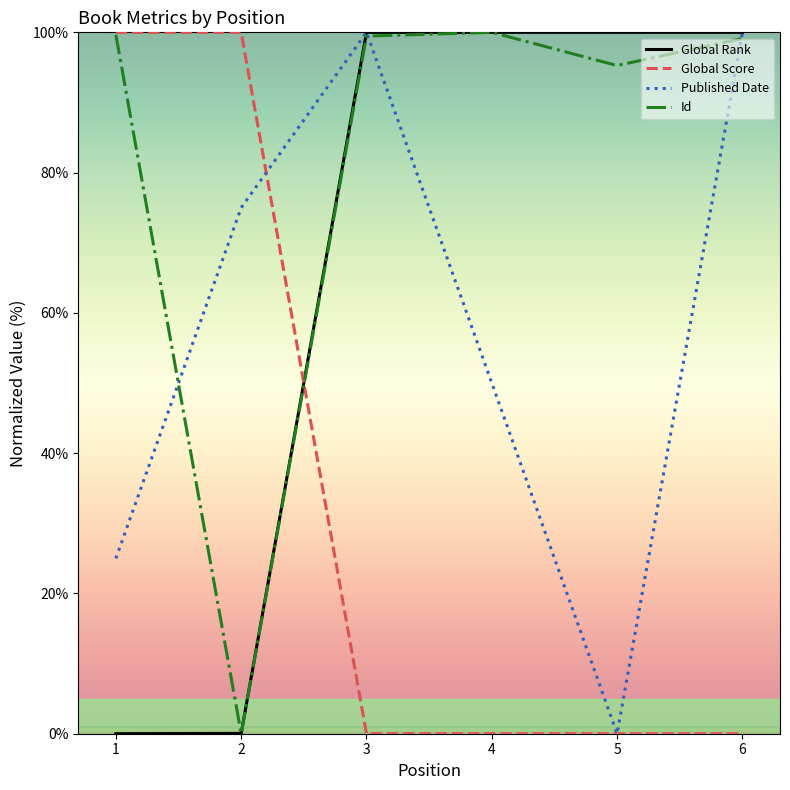

Which series has the largest total across all categories?

Id